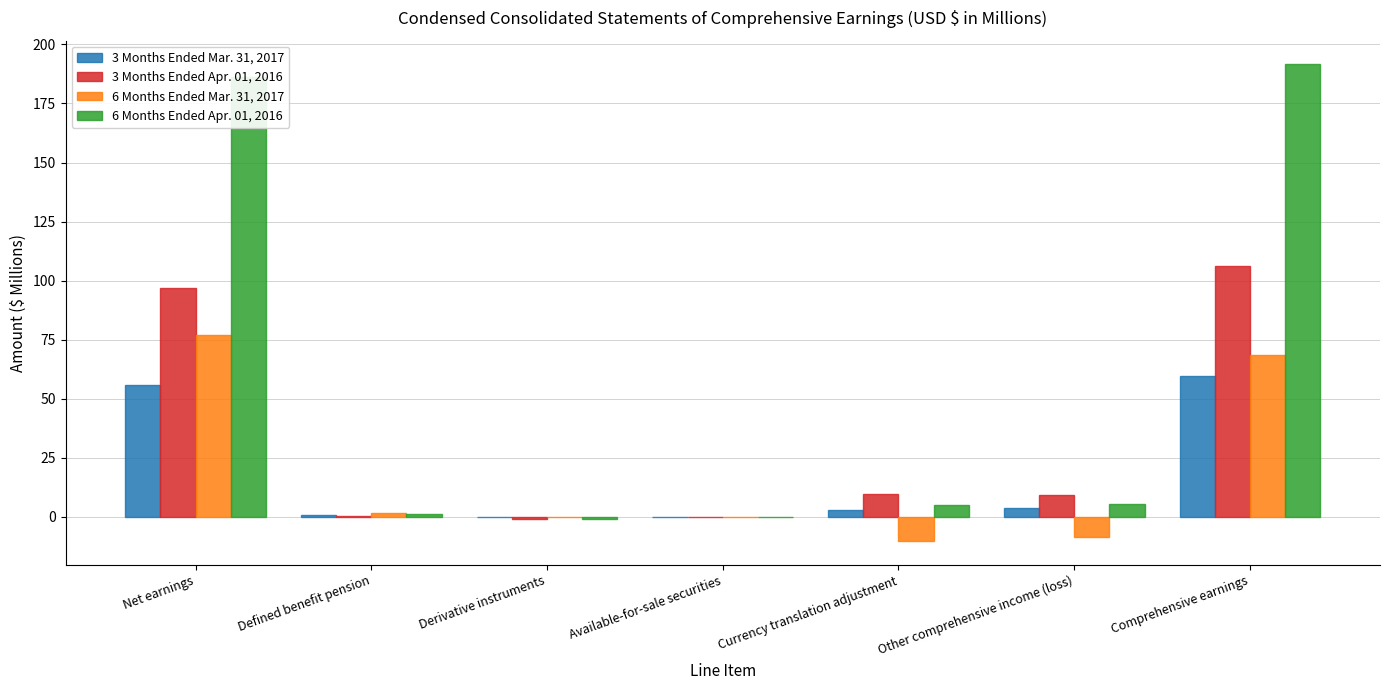

Is it true that 3 Months Ended Apr. 01, 2016 equals 31.9 at Net earnings?

False